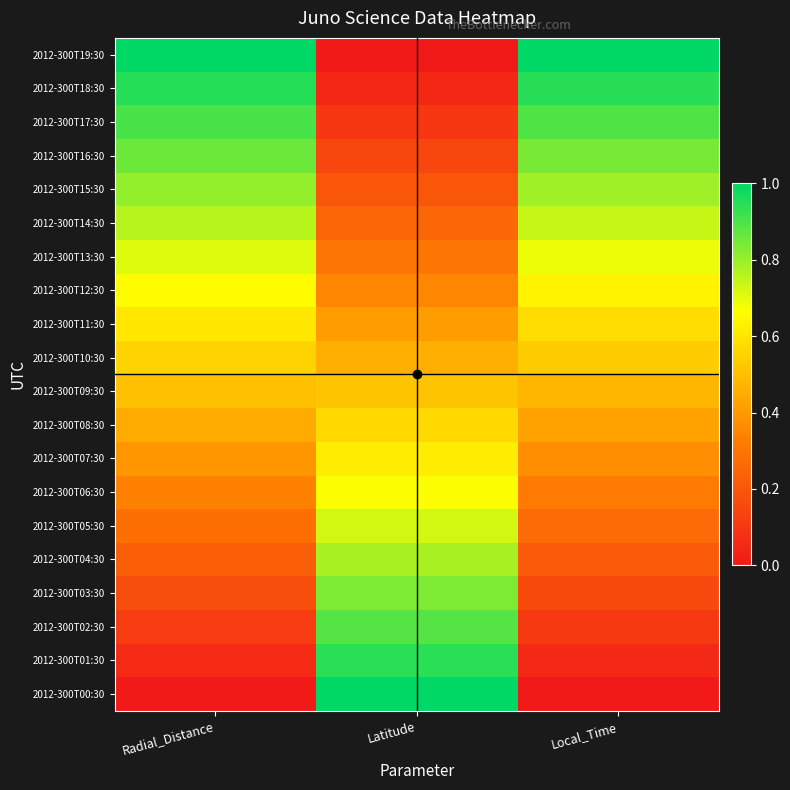

Reading right to left, list all the values displayed in this chart.

2012-300T00:30: Local_Time=0.0	Latitude=1.0	Radial_Distance=0.0
2012-300T01:30: Local_Time=0.1	Latitude=0.9	Radial_Distance=0.1
2012-300T02:30: Local_Time=0.1	Latitude=0.9	Radial_Distance=0.1
2012-300T03:30: Local_Time=0.2	Latitude=0.8	Radial_Distance=0.2
2012-300T04:30: Local_Time=0.2	Latitude=0.8	Radial_Distance=0.2
2012-300T05:30: Local_Time=0.3	Latitude=0.7	Radial_Distance=0.3
2012-300T06:30: Local_Time=0.3	Latitude=0.7	Radial_Distance=0.3
2012-300T07:30: Local_Time=0.4	Latitude=0.6	Radial_Distance=0.4
2012-300T08:30: Local_Time=0.4	Latitude=0.6	Radial_Distance=0.4
2012-300T09:30: Local_Time=0.5	Latitude=0.5	Radial_Distance=0.5
2012-300T10:30: Local_Time=0.5	Latitude=0.5	Radial_Distance=0.6
2012-300T11:30: Local_Time=0.6	Latitude=0.4	Radial_Distance=0.6
2012-300T12:30: Local_Time=0.6	Latitude=0.4	Radial_Distance=0.7
2012-300T13:30: Local_Time=0.7	Latitude=0.3	Radial_Distance=0.7
2012-300T14:30: Local_Time=0.7	Latitude=0.3	Radial_Distance=0.8
2012-300T15:30: Local_Time=0.8	Latitude=0.2	Radial_Distance=0.8
2012-300T16:30: Local_Time=0.8	Latitude=0.2	Radial_Distance=0.9
2012-300T17:30: Local_Time=0.9	Latitude=0.1	Radial_Distance=0.9
2012-300T18:30: Local_Time=0.9	Latitude=0.0	Radial_Distance=1.0
2012-300T19:30: Local_Time=1.0	Latitude=0.0	Radial_Distance=1.0